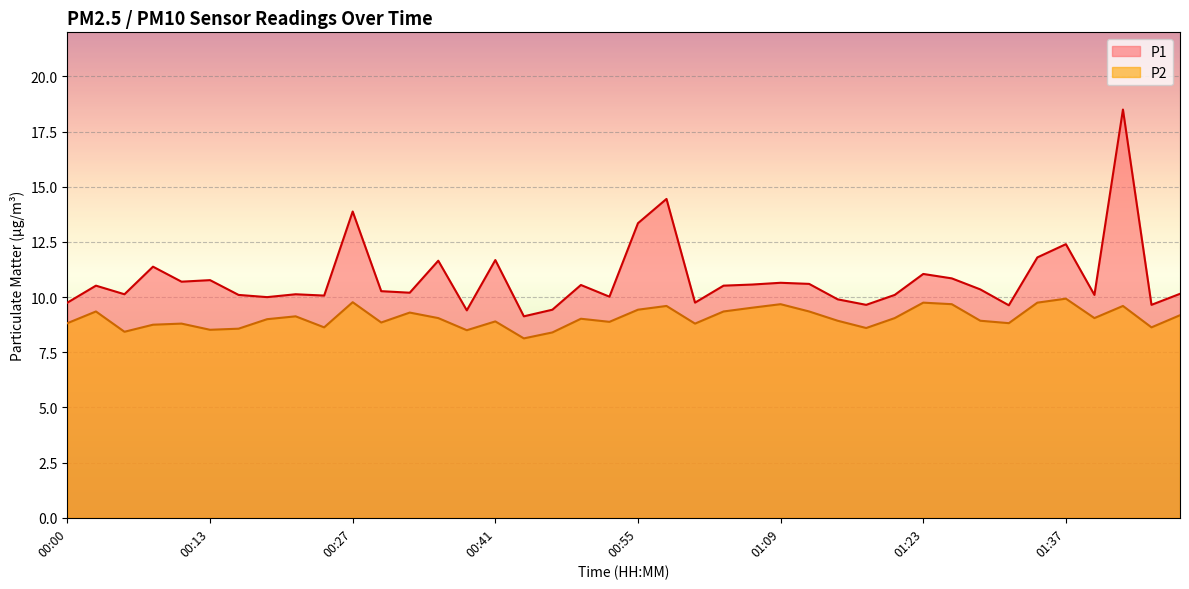

Reading right to left, what are all the values shown in this chart?

P1: 01:48=10.2	01:45=9.7	01:43=18.5	01:40=10.1	01:37=12.4	01:34=11.8	01:31=9.6	01:29=10.3	01:26=10.8	01:23=11.1	01:20=10.1	01:17=9.7	01:15=9.9	01:12=10.6	01:09=10.7	01:06=10.6	01:03=10.5	01:00=9.8	00:58=14.4	00:55=13.3	00:52=10.0	00:49=10.6	00:47=9.4	00:44=9.1	00:41=11.7	00:38=9.4	00:35=11.7	00:33=10.2	00:30=10.3	00:27=13.9	00:24=10.1	00:22=10.1	00:19=10.0	00:16=10.1	00:13=10.8	00:11=10.7	00:08=11.4	00:05=10.1	00:02=10.5	00:00=9.8
P2: 01:48=9.2	01:45=8.6	01:43=9.6	01:40=9.1	01:37=9.9	01:34=9.8	01:31=8.8	01:29=8.9	01:26=9.7	01:23=9.8	01:20=9.1	01:17=8.6	01:15=8.9	01:12=9.3	01:09=9.7	01:06=9.5	01:03=9.3	01:00=8.8	00:58=9.6	00:55=9.4	00:52=8.9	00:49=9.0	00:47=8.4	00:44=8.1	00:41=8.9	00:38=8.5	00:35=9.1	00:33=9.3	00:30=8.8	00:27=9.8	00:24=8.6	00:22=9.1	00:19=9.0	00:16=8.6	00:13=8.5	00:11=8.8	00:08=8.8	00:05=8.4	00:02=9.3	00:00=8.8